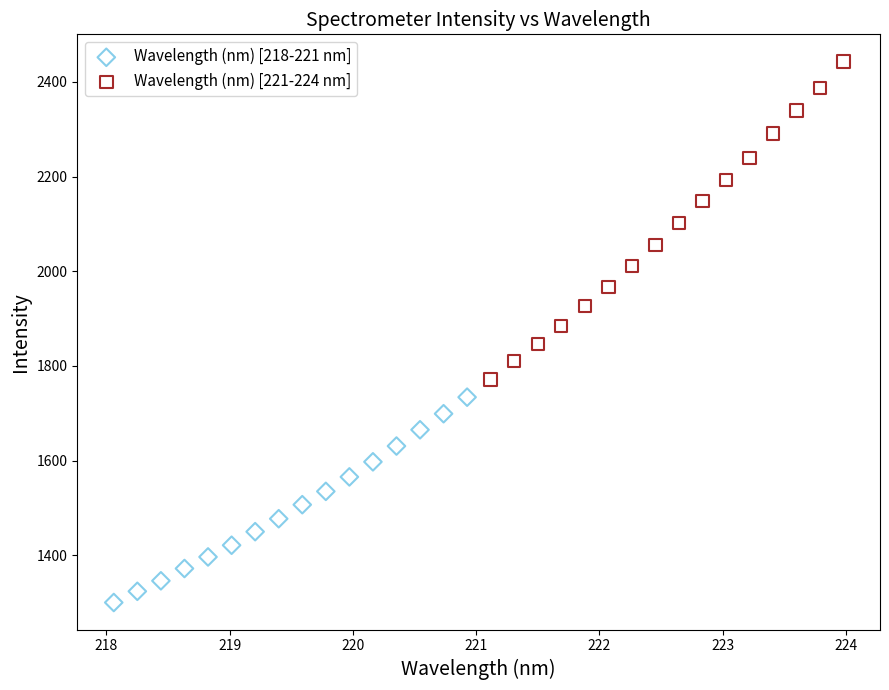

Which series has the largest Y range (max minus min)?

Wavelength (nm) [221-224 nm]